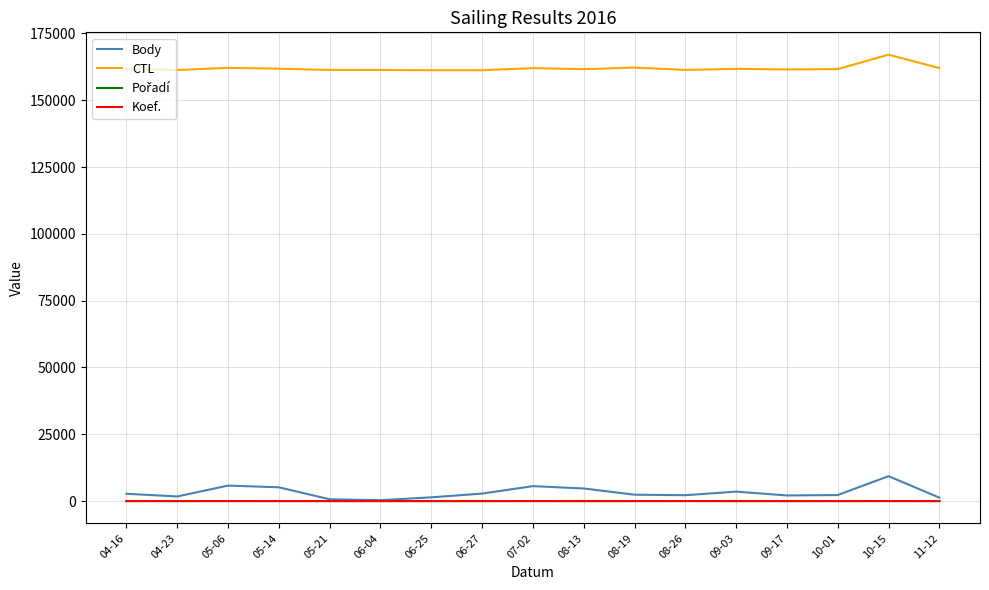

What is the smallest value displayed?

1